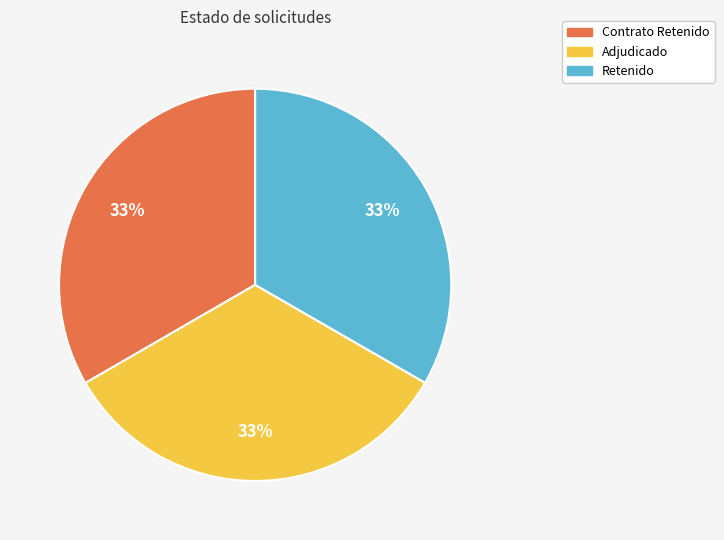

Does any single category account for the majority?

No